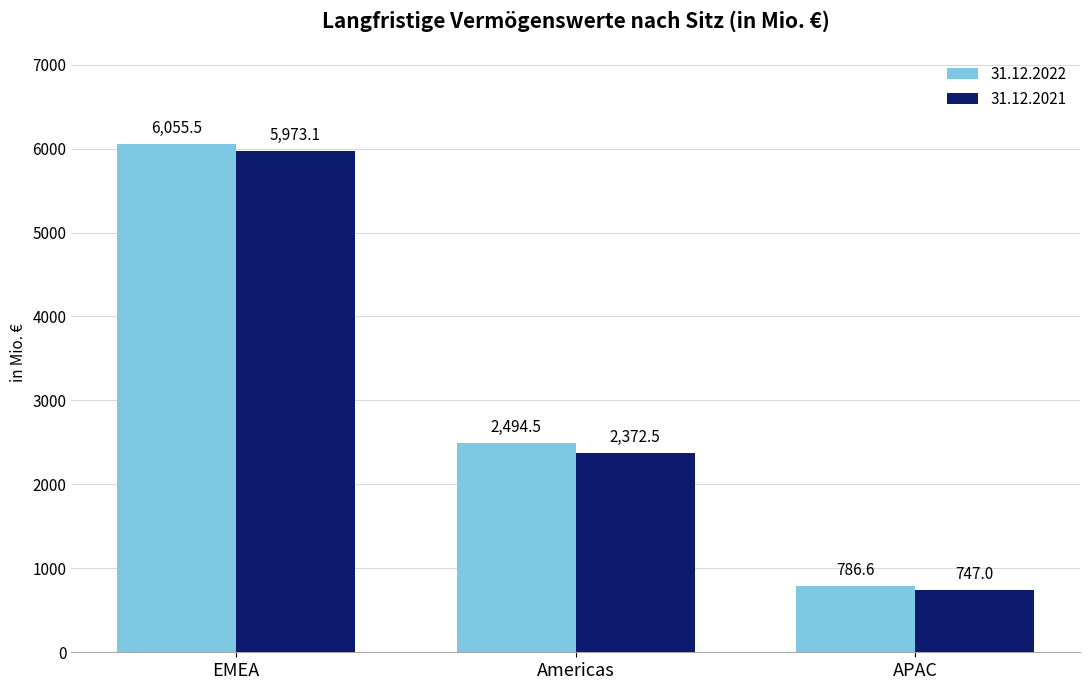

What position from the left is Americas?

2